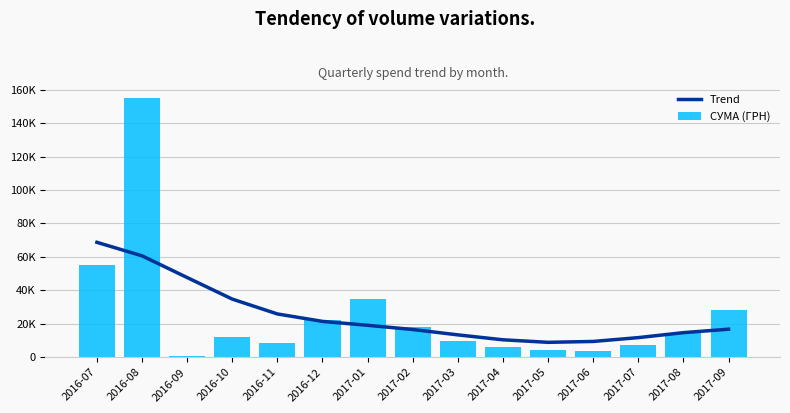

What is the highest value of the Trend series?

68698.6